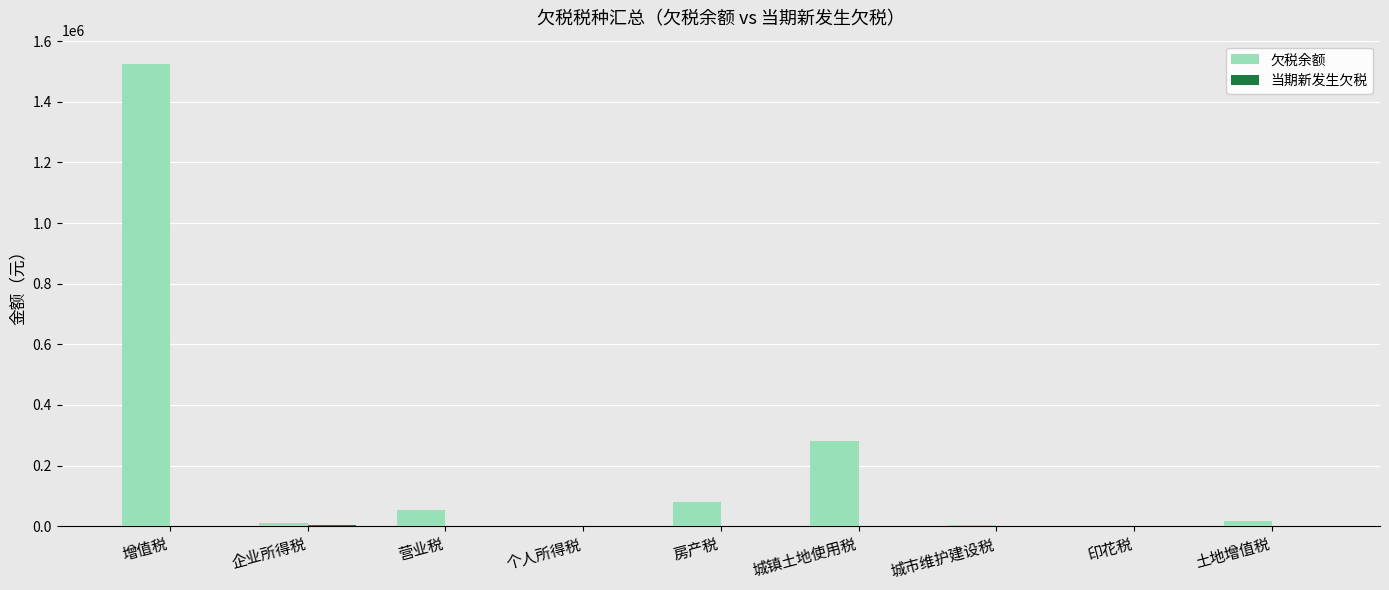

Which category has the highest value in the 欠税余额 series?

增值税